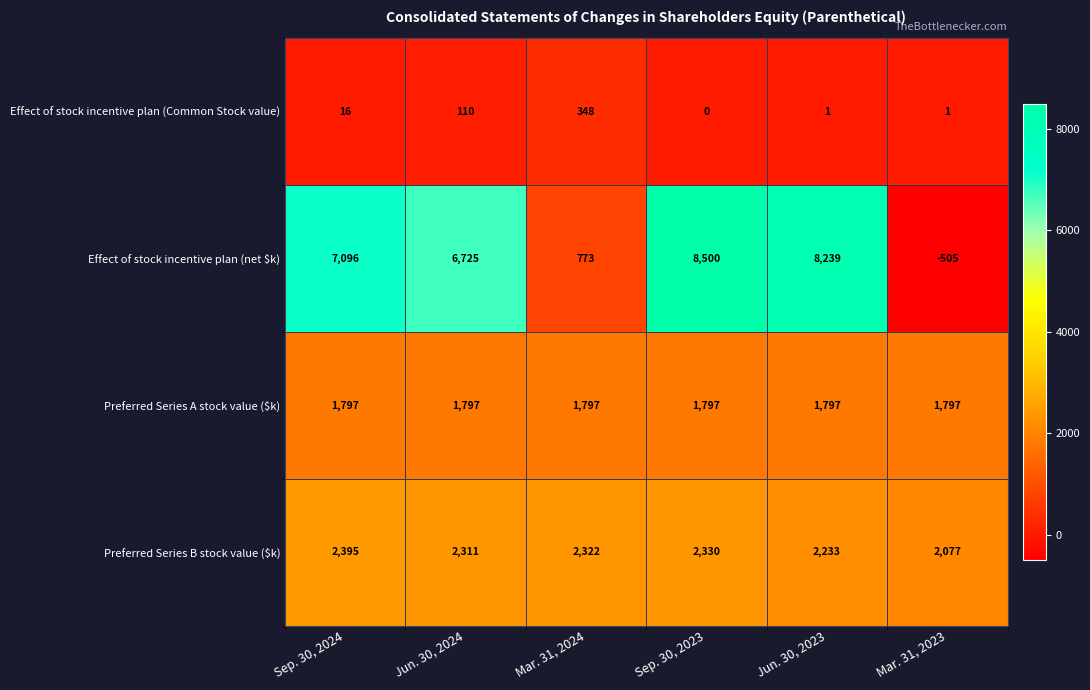

Between Sep. 30, 2023 and Jun. 30, 2023, which series saw the biggest shift?

Effect of stock incentive plan (net $k)